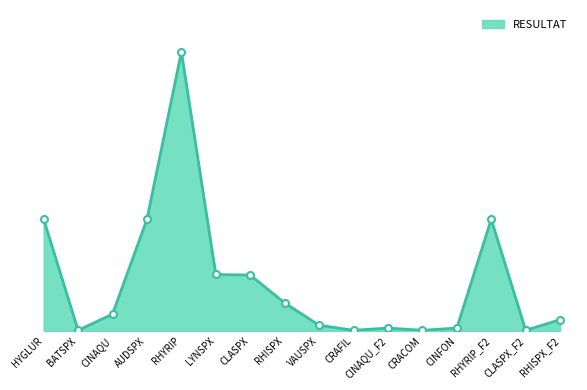

At which category does the chart reach its peak across all series?

RHYRIP